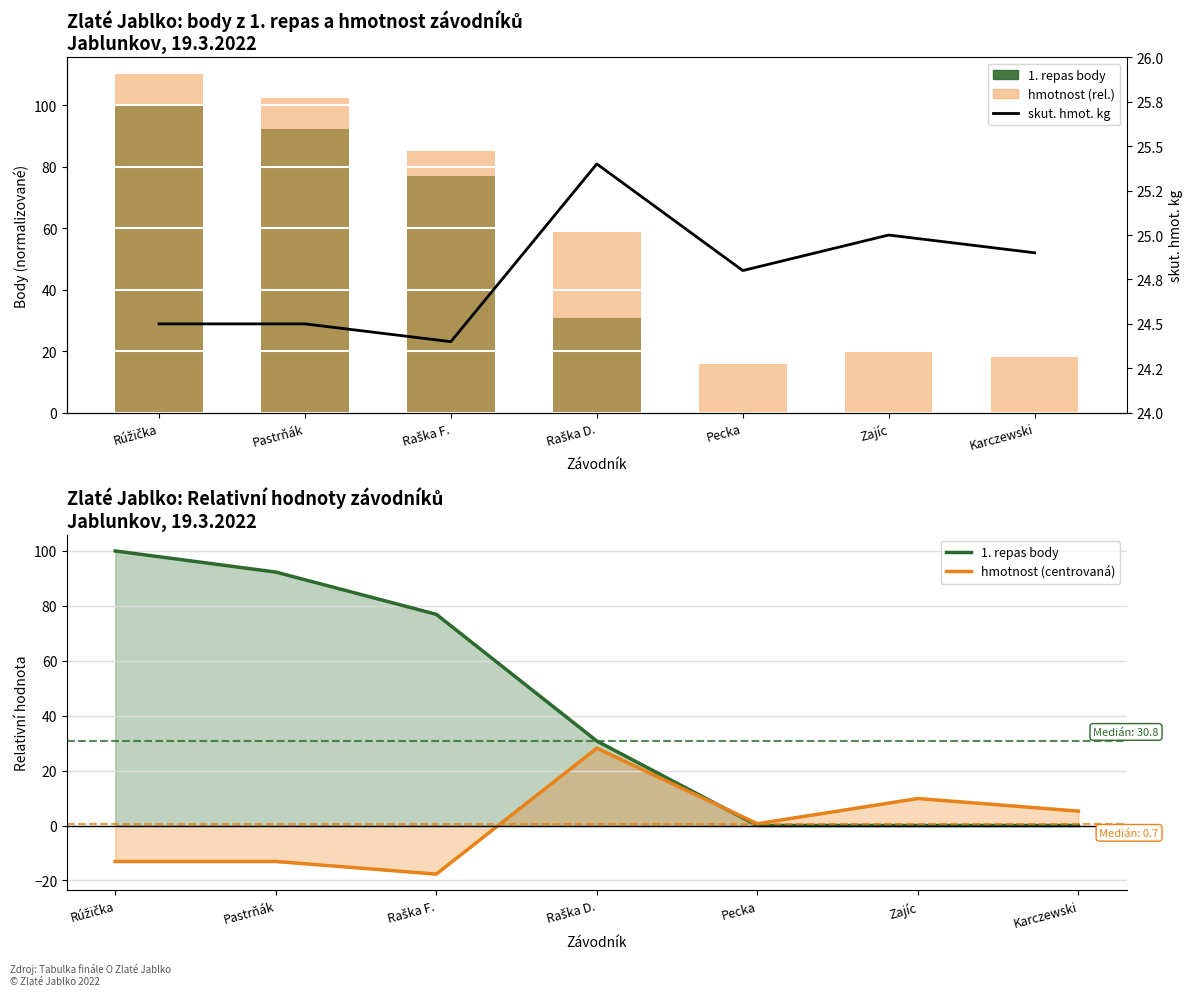

How many data points does each series have?

7